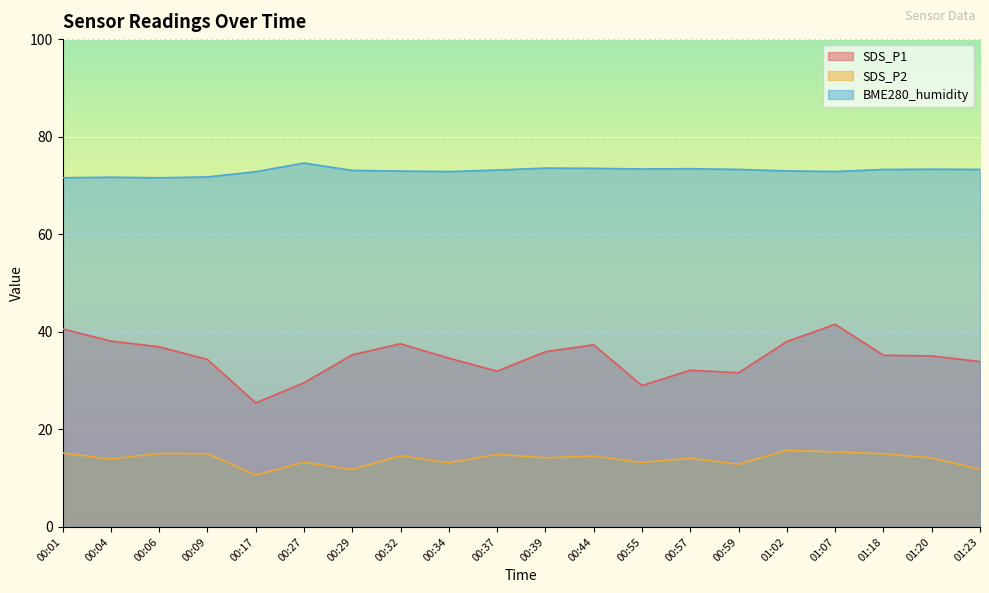

True or false: BME280_humidity has a value of 73.3 at 00:59.

True